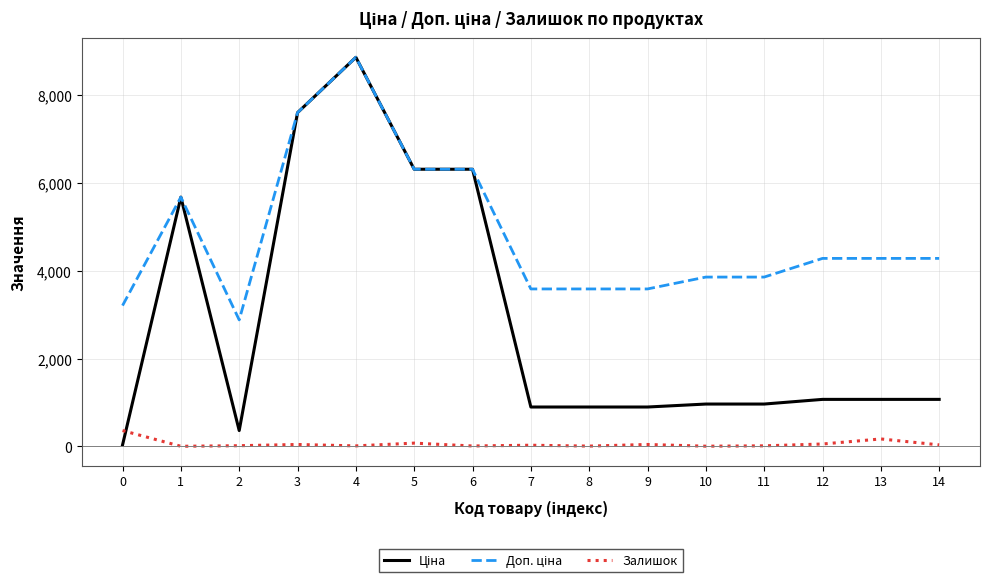

At which category is the sum across all series the highest?

4